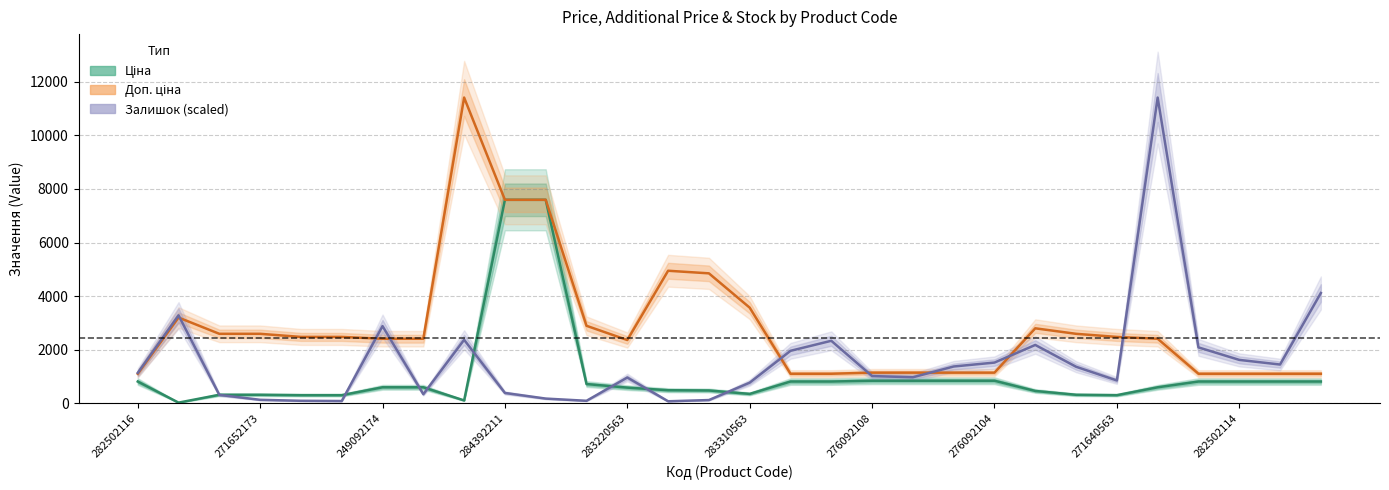

Which category has the lowest value in the Залишок series?

283370563